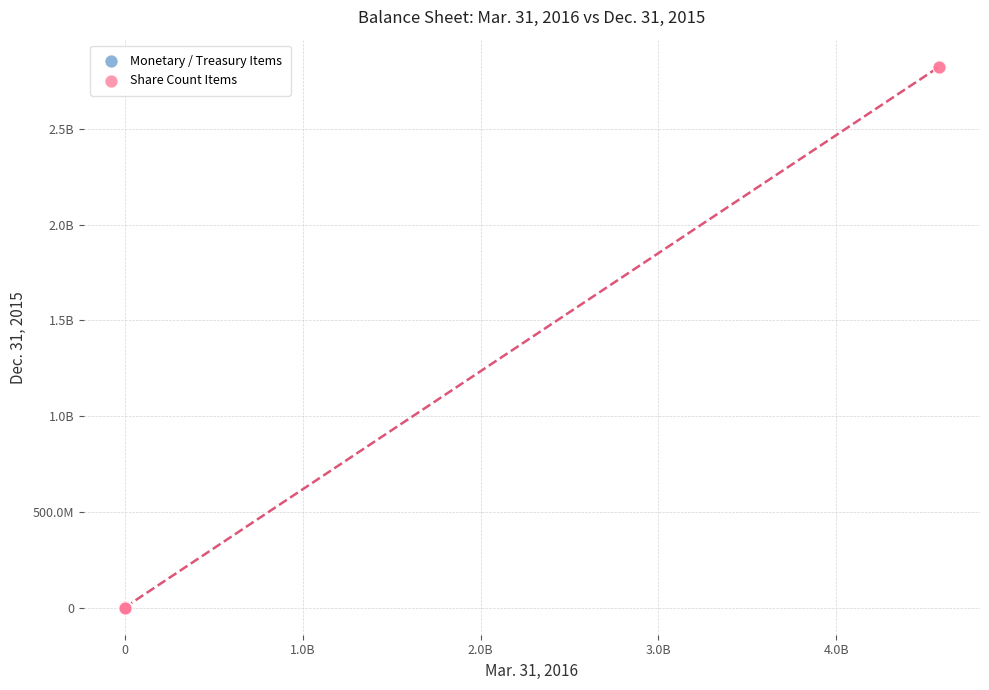

What are all the series names shown in the legend?

Monetary / Treasury Items, Share Count Items